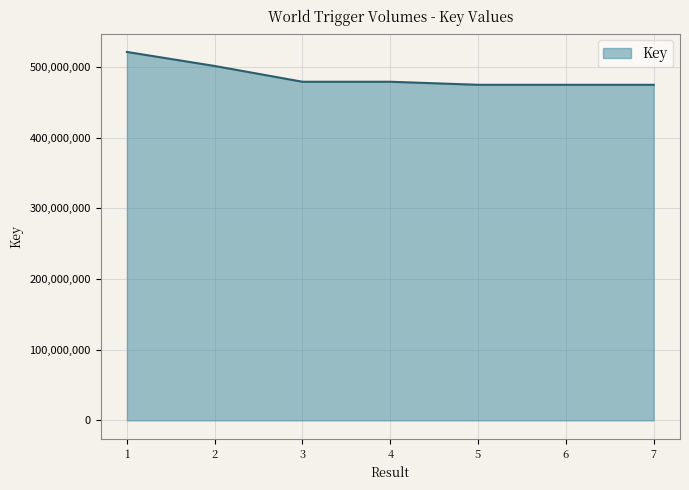

What is the difference between the second highest and second lowest values?

26598373